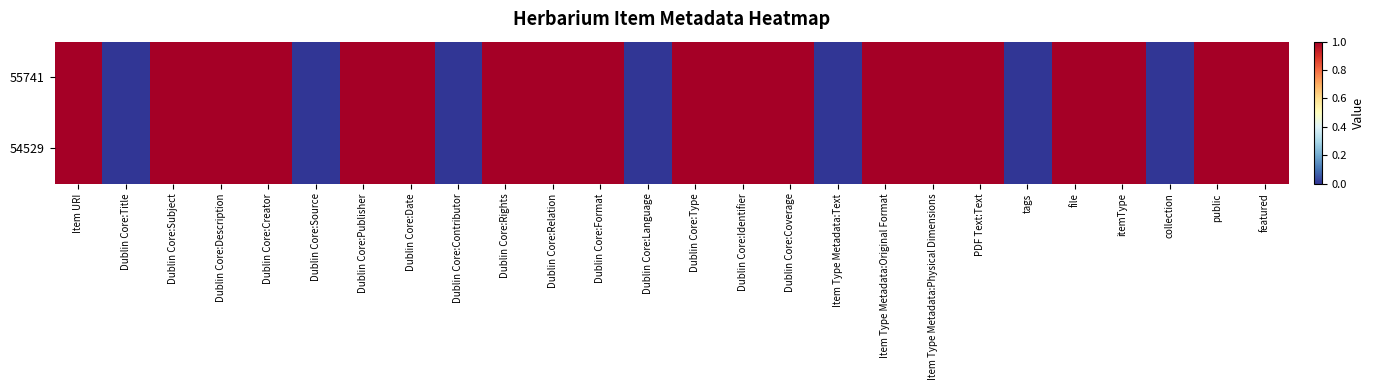

Which series has the largest total across all categories?

55741